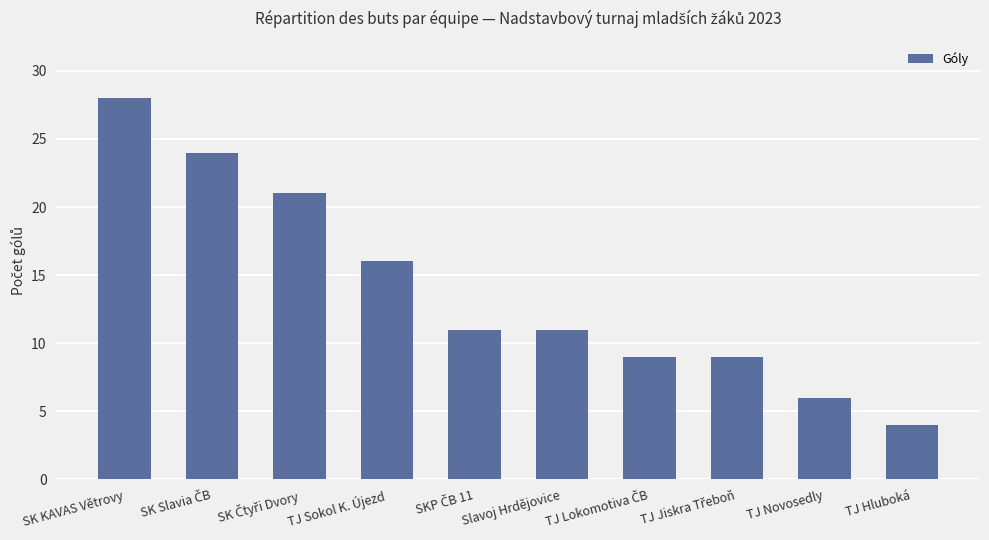

The value at SK KAVAS Větrovy is 46. True or false?

False